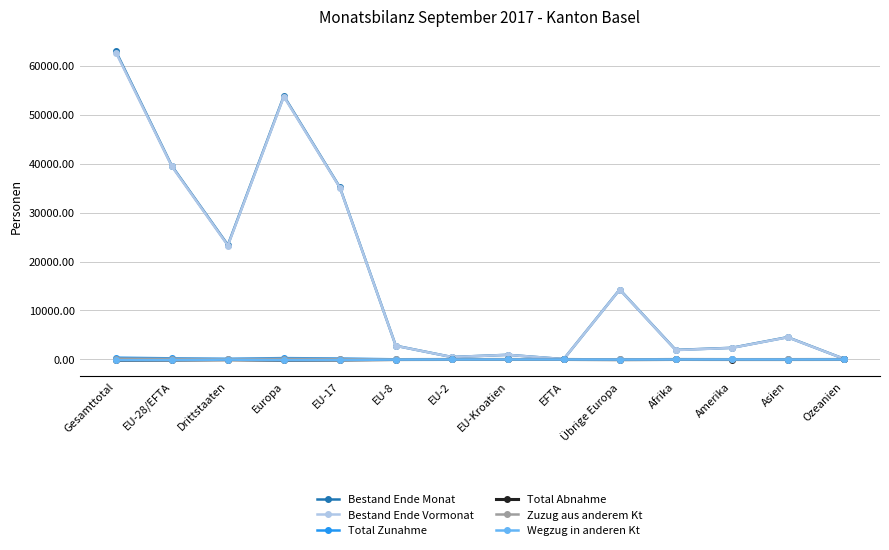

At which category does Bestand Ende Vormonat reach its first local peak?

Europa